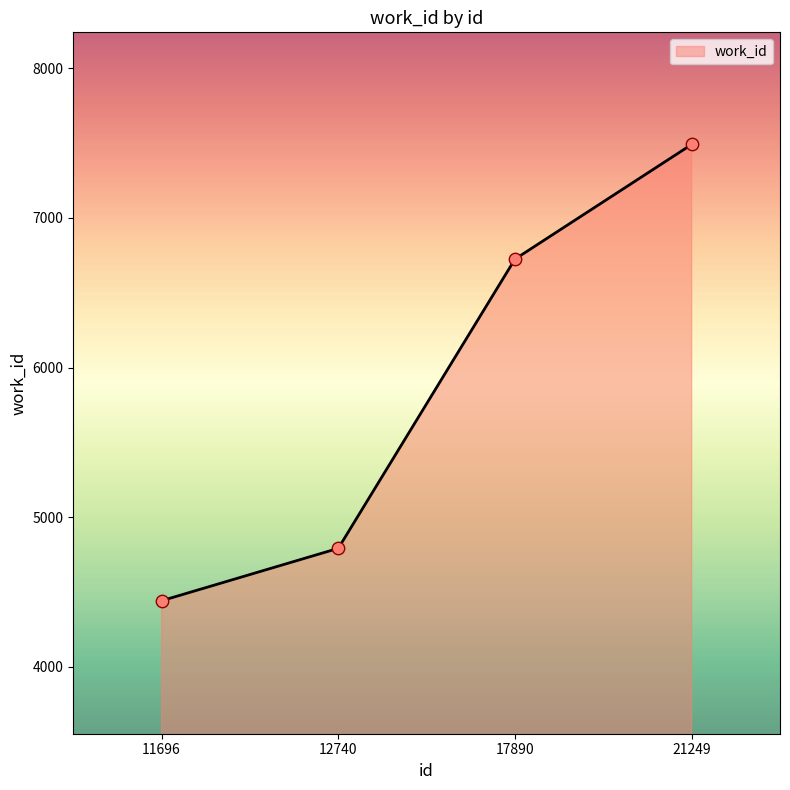

What is the change in value from 11696 to 17890?

+2282